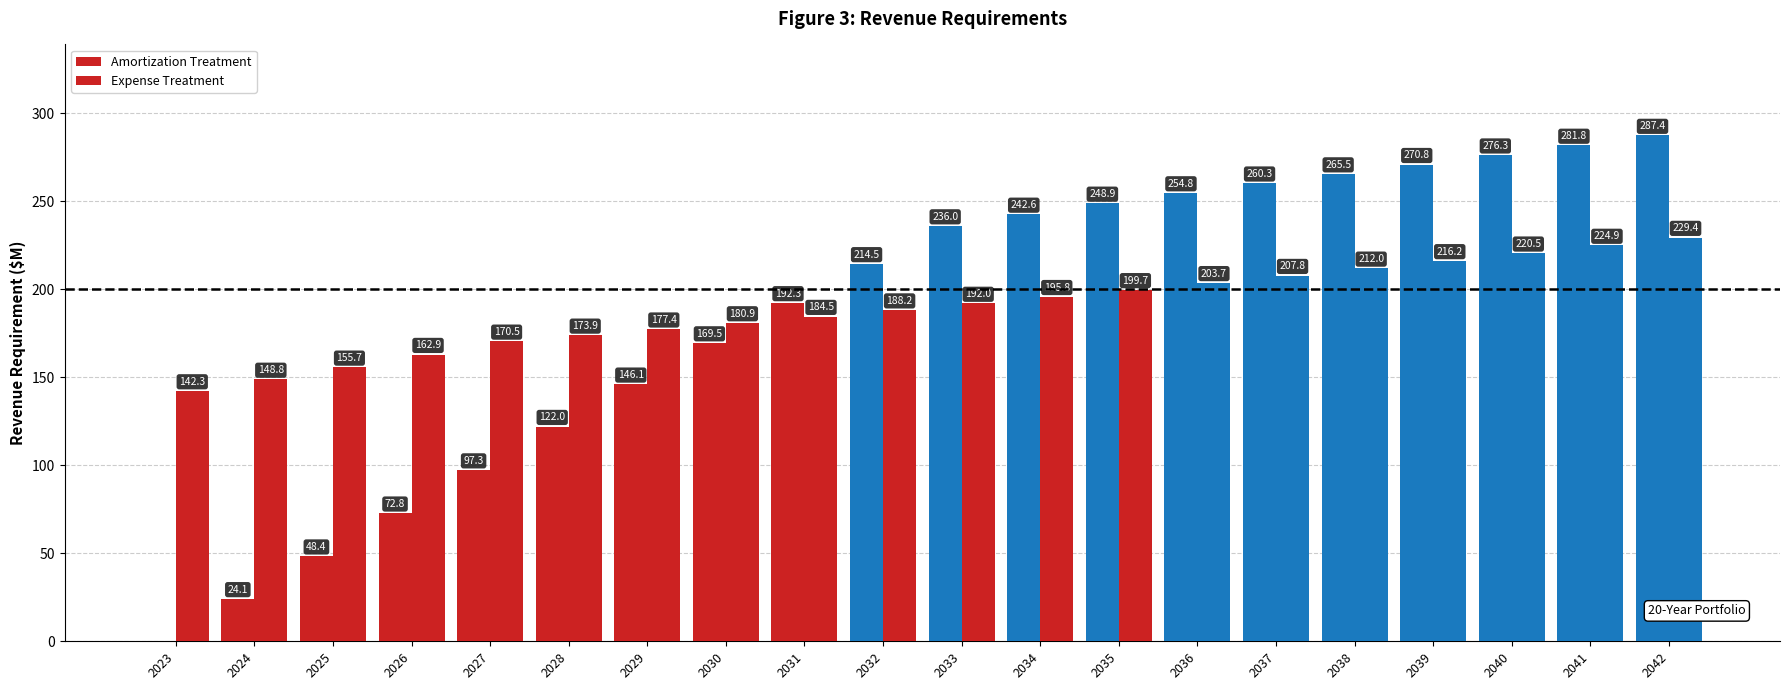

Is it true that Expense Treatment equals 88.1 at 2042?

False